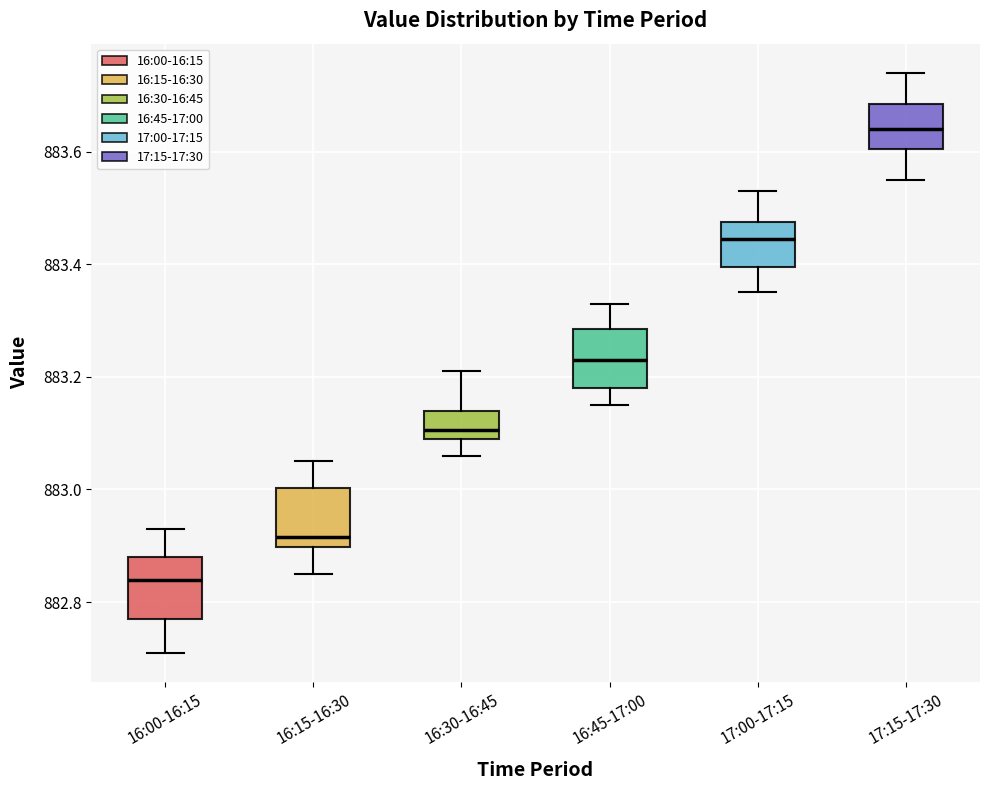

Which box's median line is the highest?

17:15-17:30